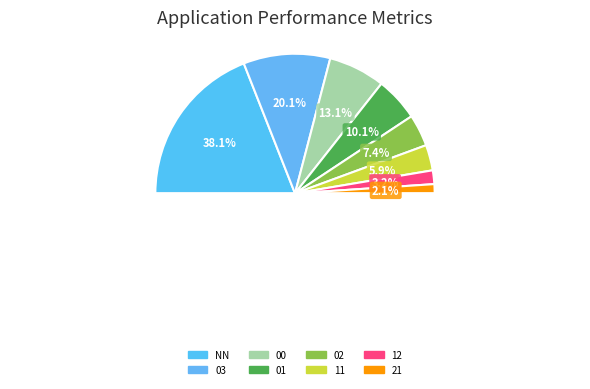

How many segments does this pie chart have?

8